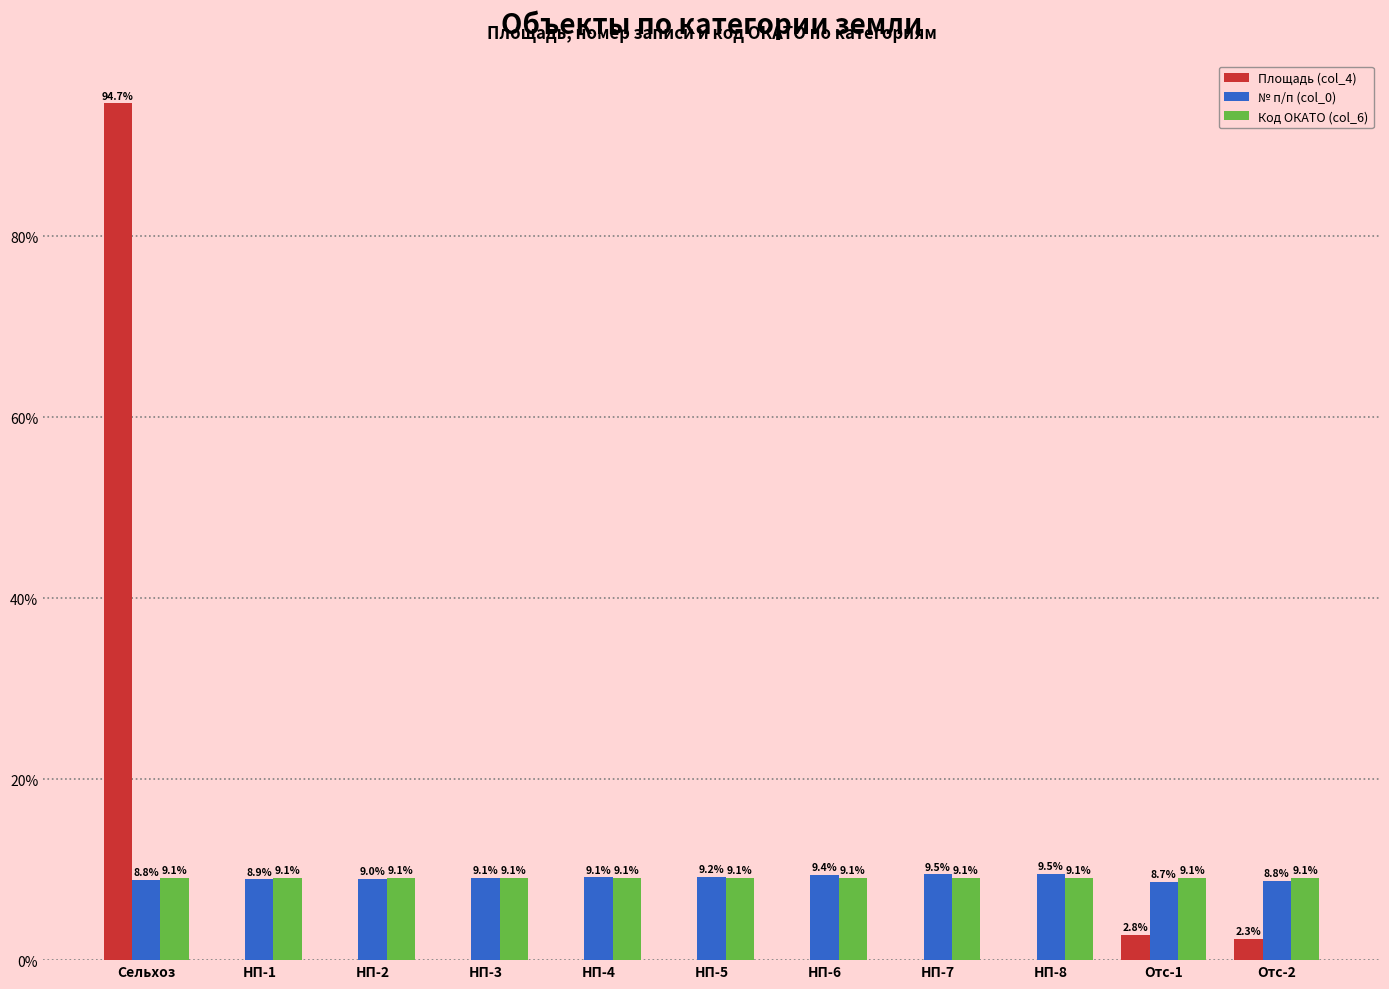

Which series changed the most between НП-7 and Отс-1?

Площадь (col_4)